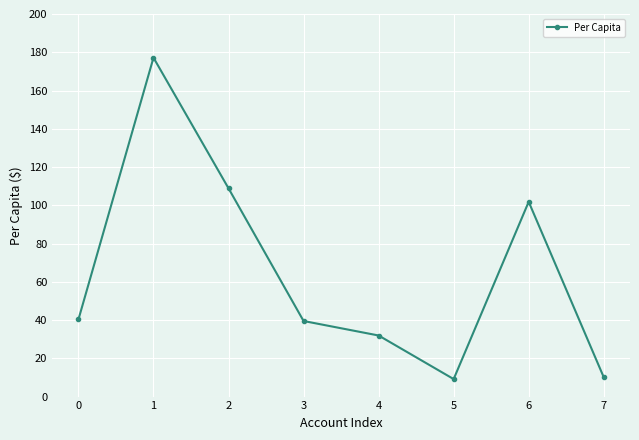

What is the ratio of the value at 6 to the value at 4?

3.2